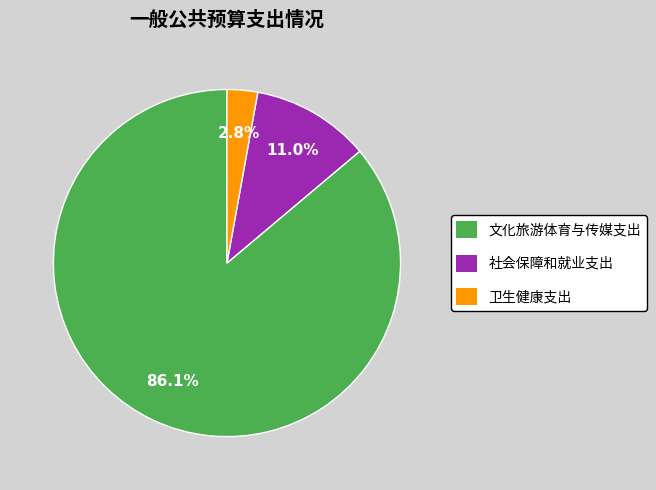

How many slices are in this pie chart?

3